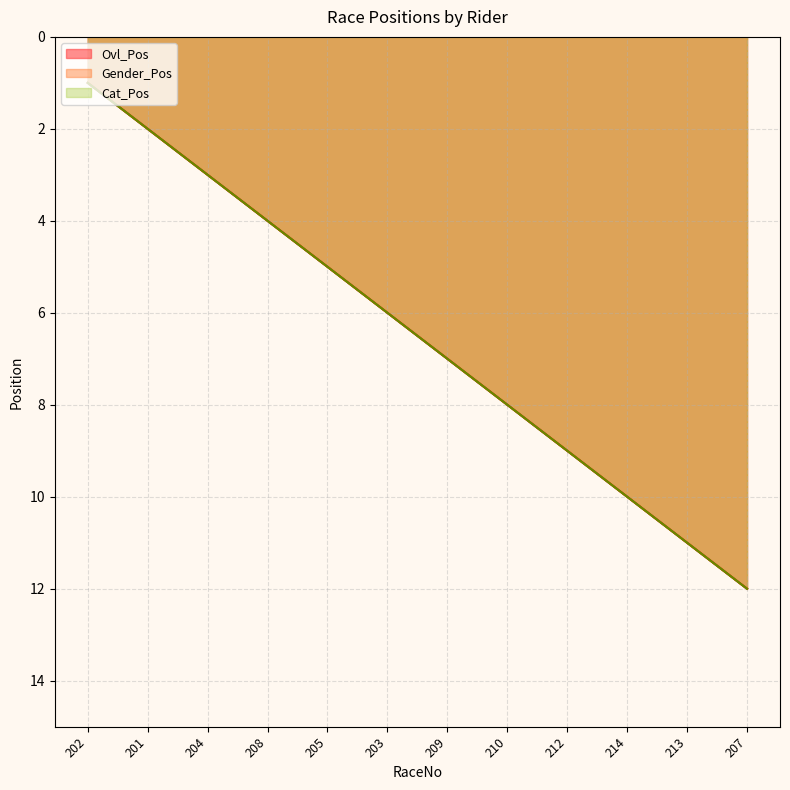

Reading right to left, extract all data points from this chart.

Ovl_Pos: 207=12	213=11	214=10	212=9	210=8	209=7	203=6	205=5	208=4	204=3	201=2	202=1
Gender_Pos: 207=12	213=11	214=10	212=9	210=8	209=7	203=6	205=5	208=4	204=3	201=2	202=1
Cat_Pos: 207=12	213=11	214=10	212=9	210=8	209=7	203=6	205=5	208=4	204=3	201=2	202=1